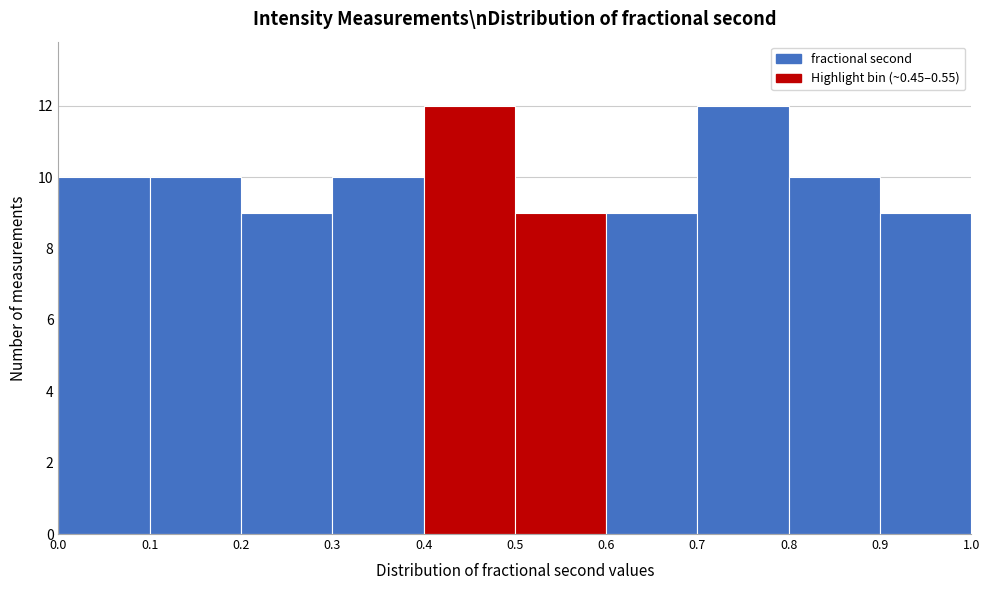

Reading left to right, list every bar in this chart as the range it spans on the x-axis followed by its height. The values are not printed on the chart, so give them approximately, as read against the axis.

0.0 to 0.1: 10
0.1 to 0.2: 10
0.2 to 0.3: 9
0.3 to 0.4: 10
0.4 to 0.5: 12
0.5 to 0.6: 9
0.6 to 0.7: 9
0.7 to 0.8: 12
0.8 to 0.9: 10
0.9 to 1.0: 9